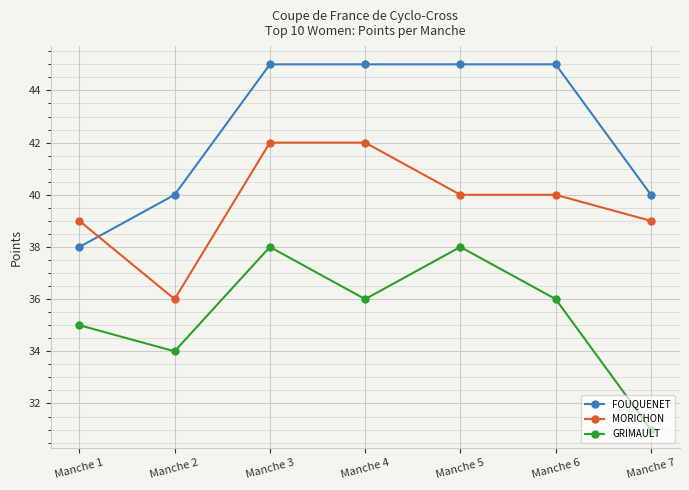

What is the value of the FOUQUENET point at the 1st from the left?

38